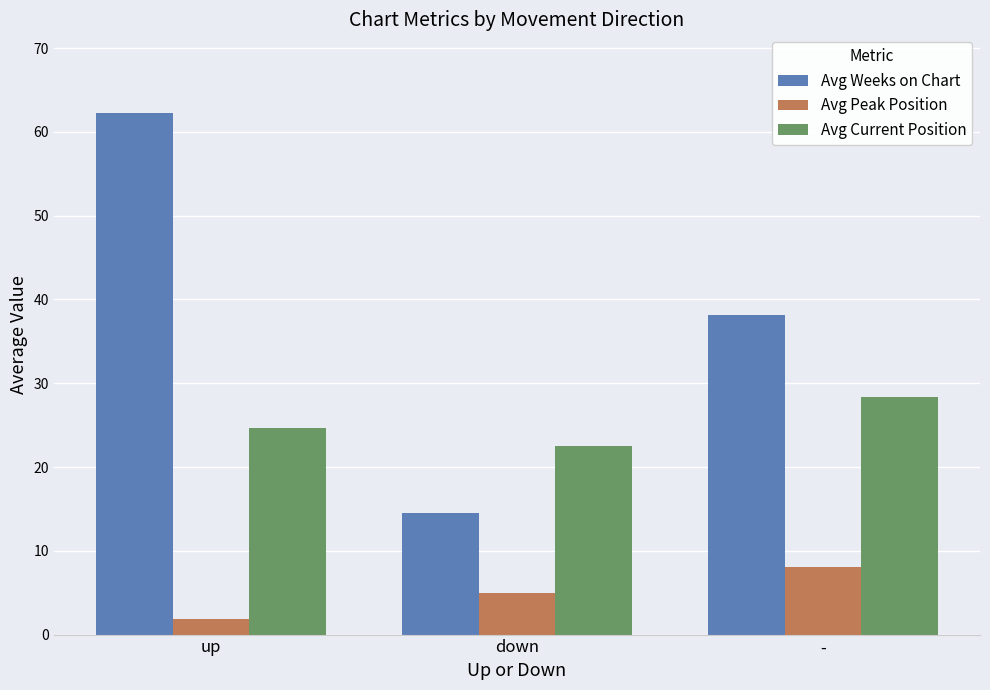

What is the smallest value displayed?

1.9